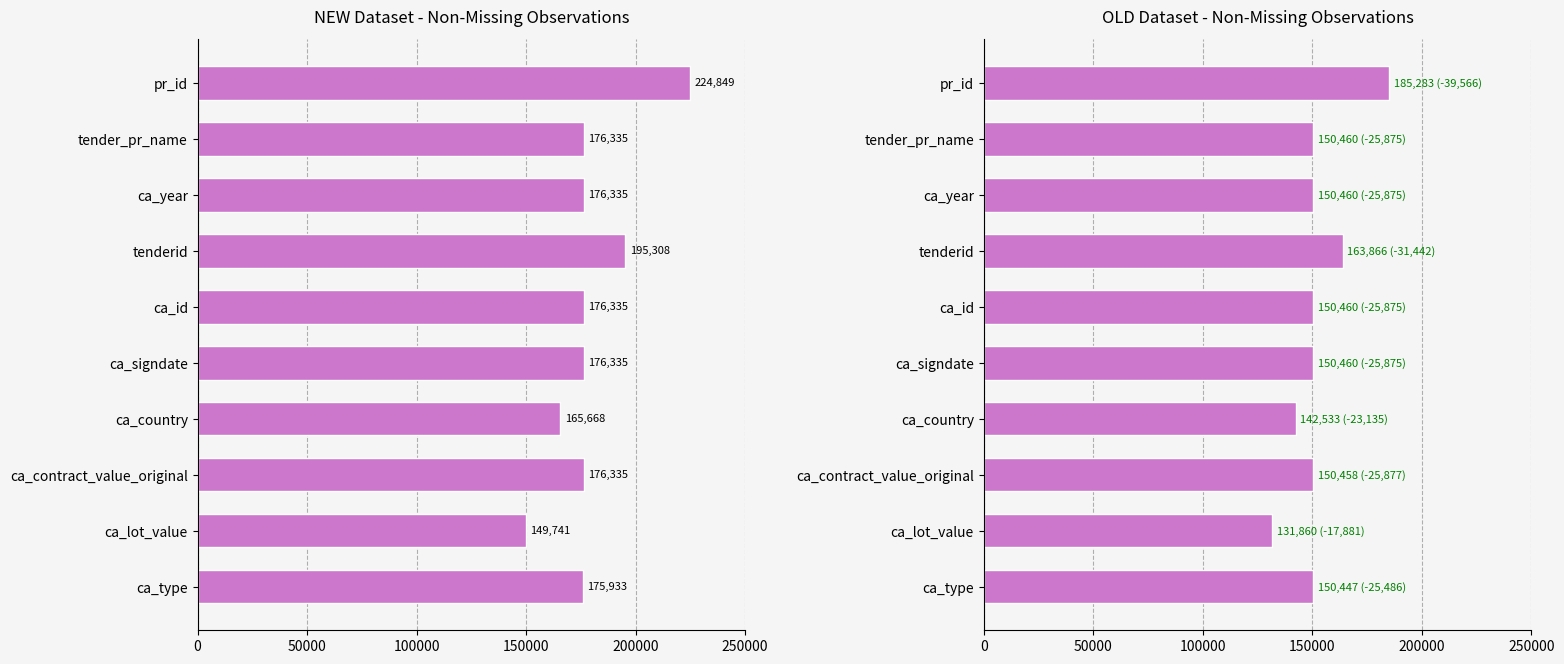

Reading left to right, what are all the values shown in this chart?

NEW NonMiss: 224849	176335	176335	195308	176335	176335	165668	176335	149741	175933
OLD NonMiss: 185283	150460	150460	163866	150460	150460	142533	150458	131860	150447